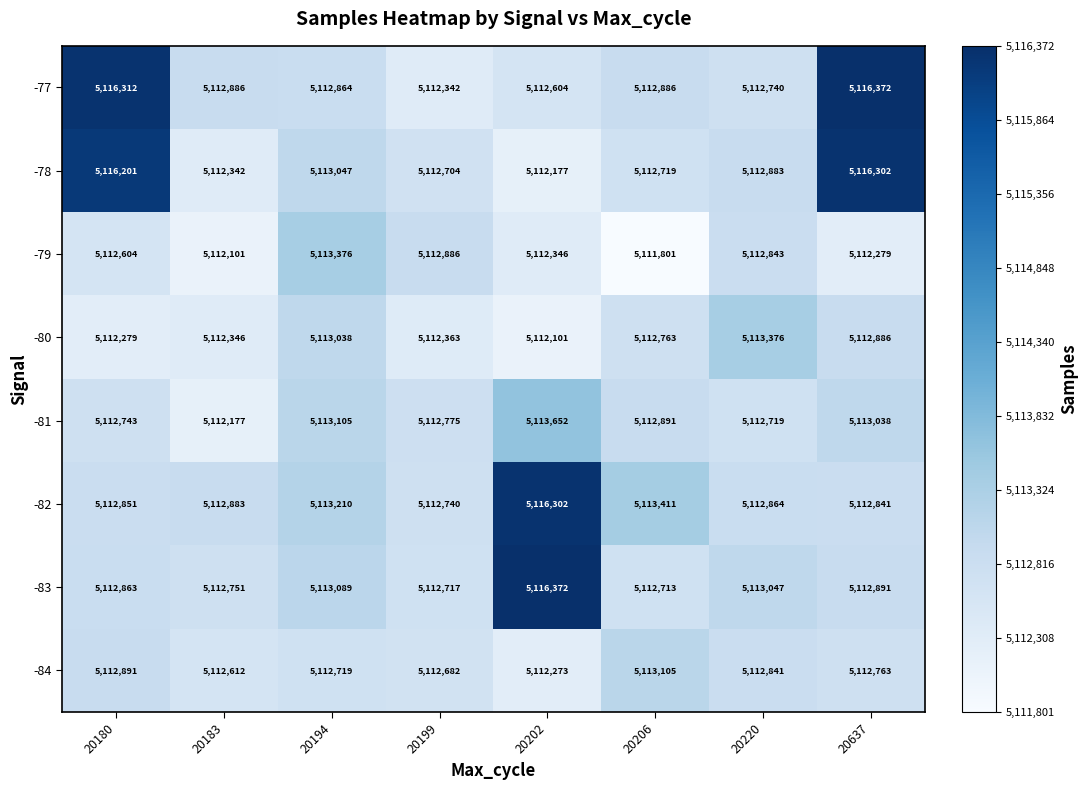

What is the difference between the maximum and minimum values in the -79 series?

1575